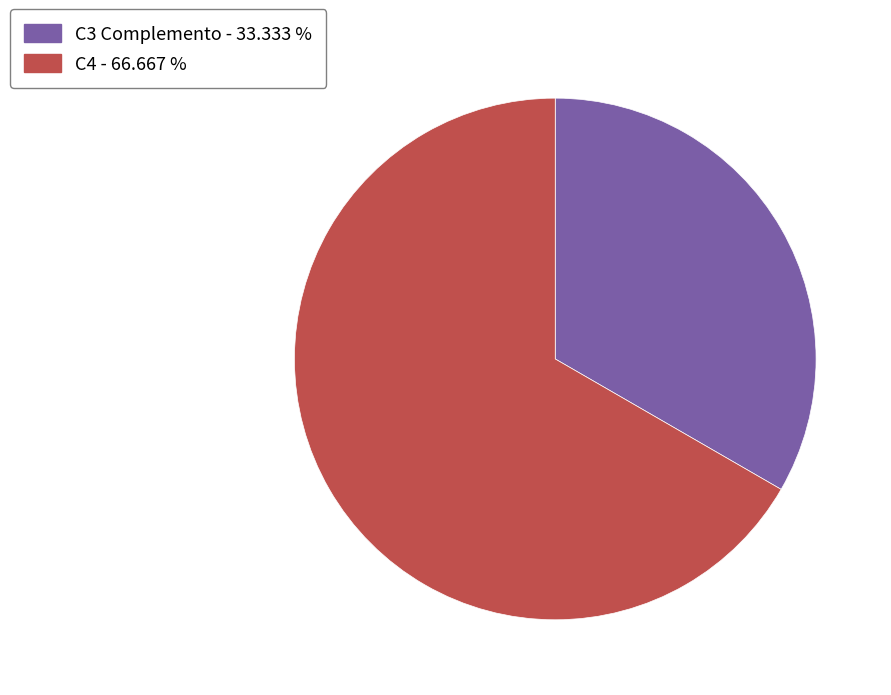

Rank the categories by value from lowest to highest.

C3 Complemento, C4